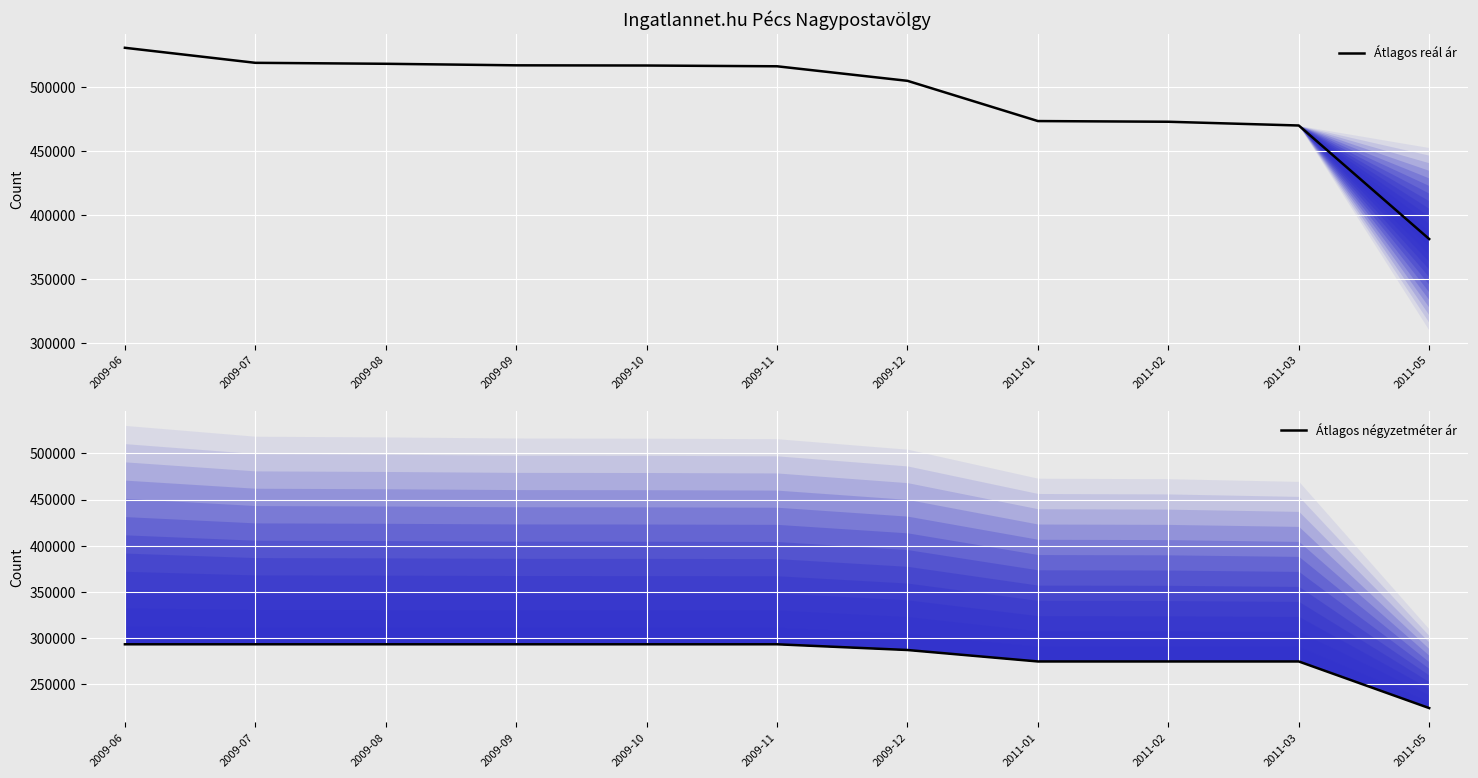

What is the difference between the highest and lowest values at 2009-11?

222805